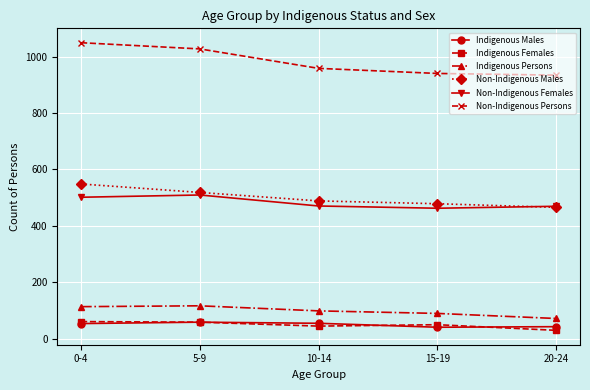

Does the chart have visible grid lines?

Yes